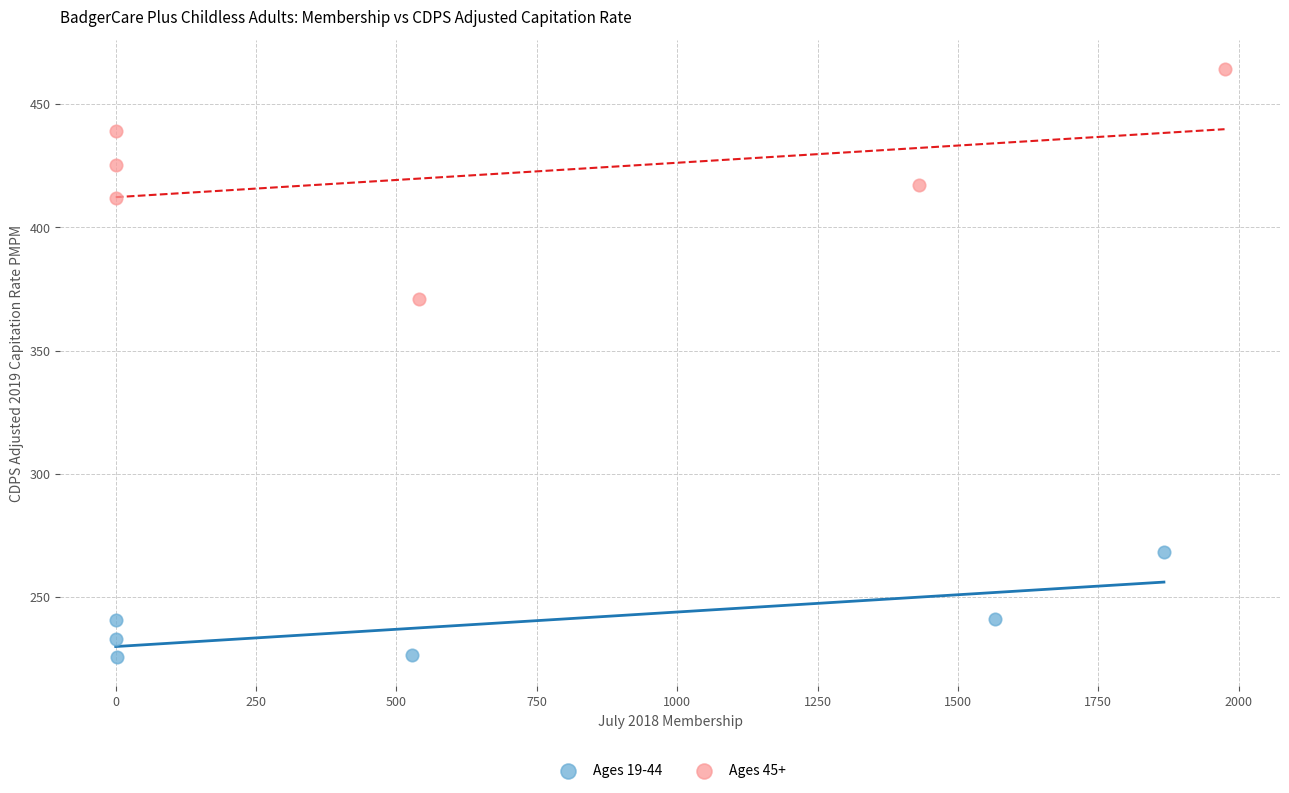

What are all the series names shown in the legend?

Ages 19-44, Ages 45+